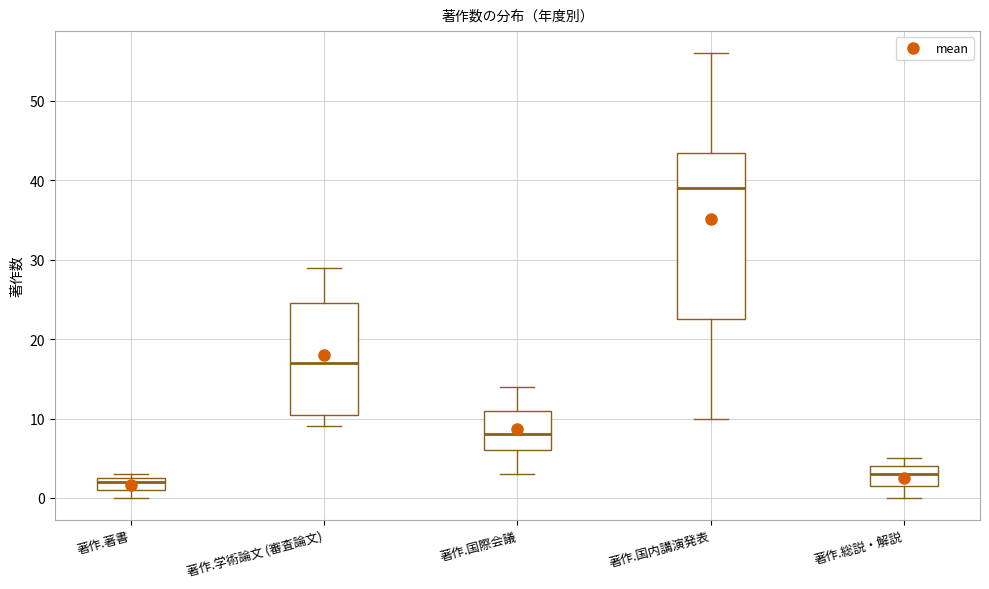

Comparing the boxes themselves (not the whiskers), which one is the tallest?

著作.国内講演発表